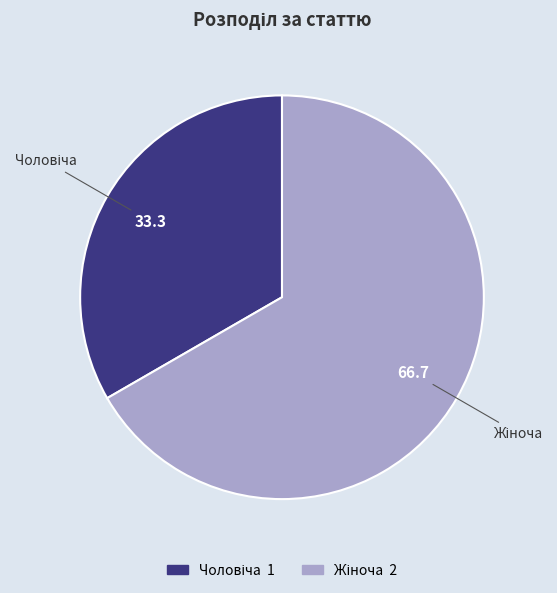

Is there a majority slice in this chart?

Yes